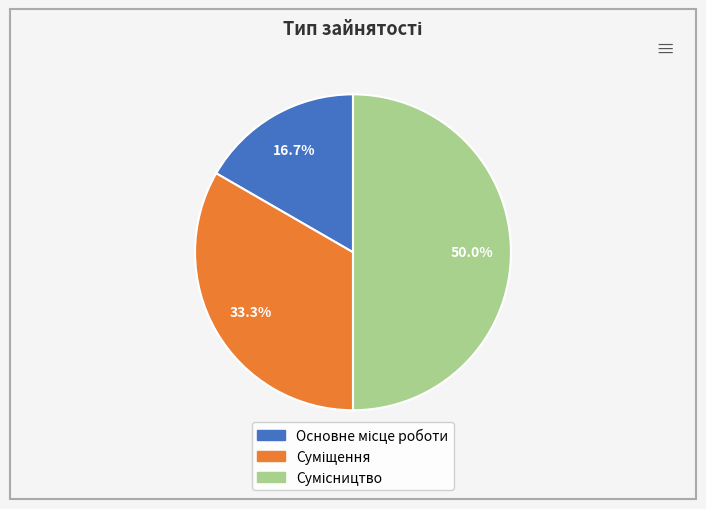

Which slice is the largest?

Сумісництво